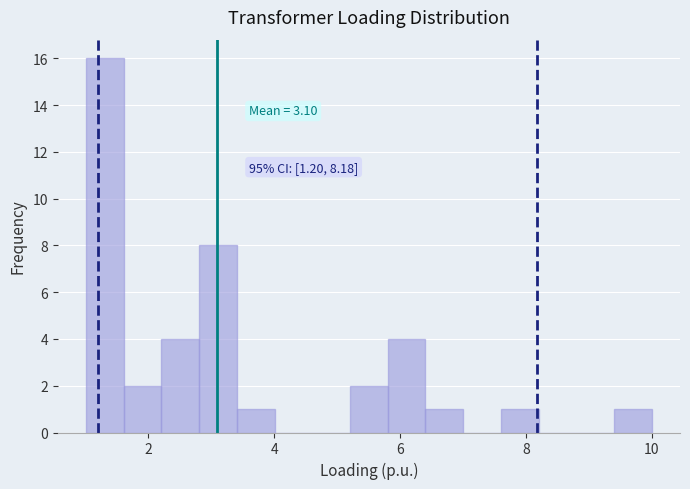

Around what value on the x-axis is the tallest bar? Give the approximate position of its centre, as read against the axis.

1.4